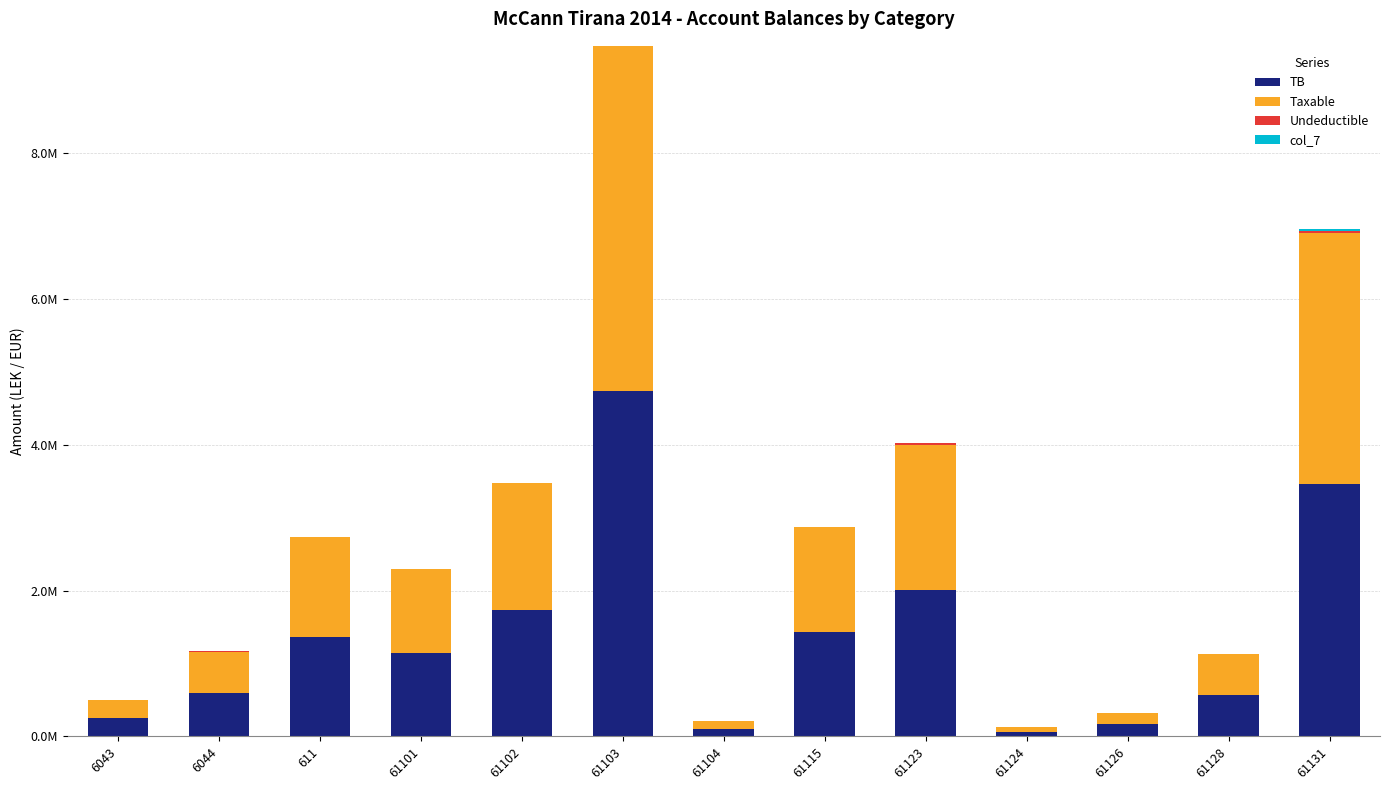

What is the difference between the maximum and minimum values in the TB series?

4673253.7